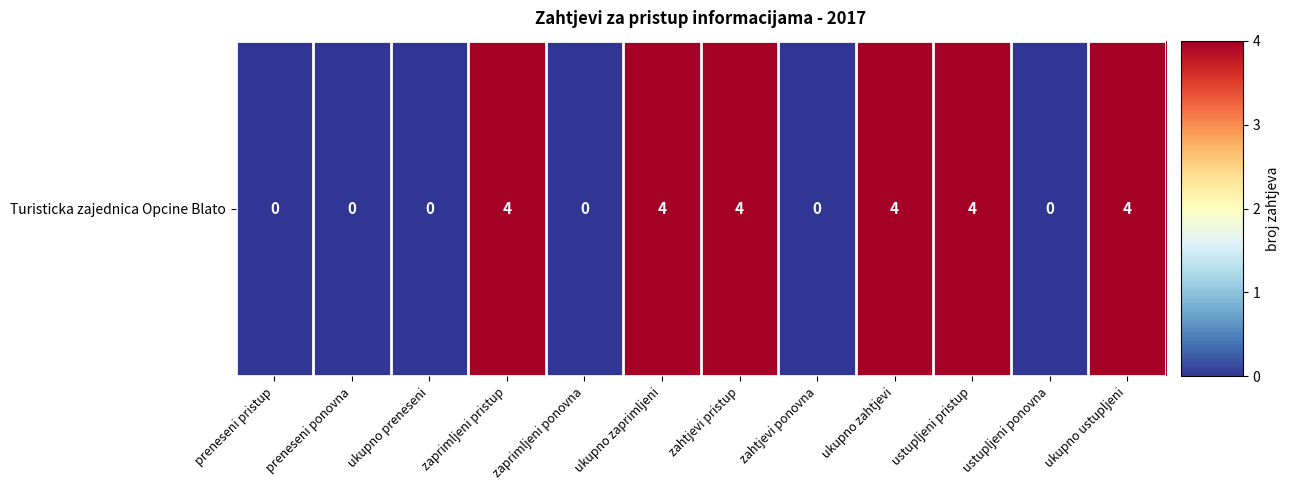

At which category does the chart reach its peak across all series?

zaprimljeni pristup